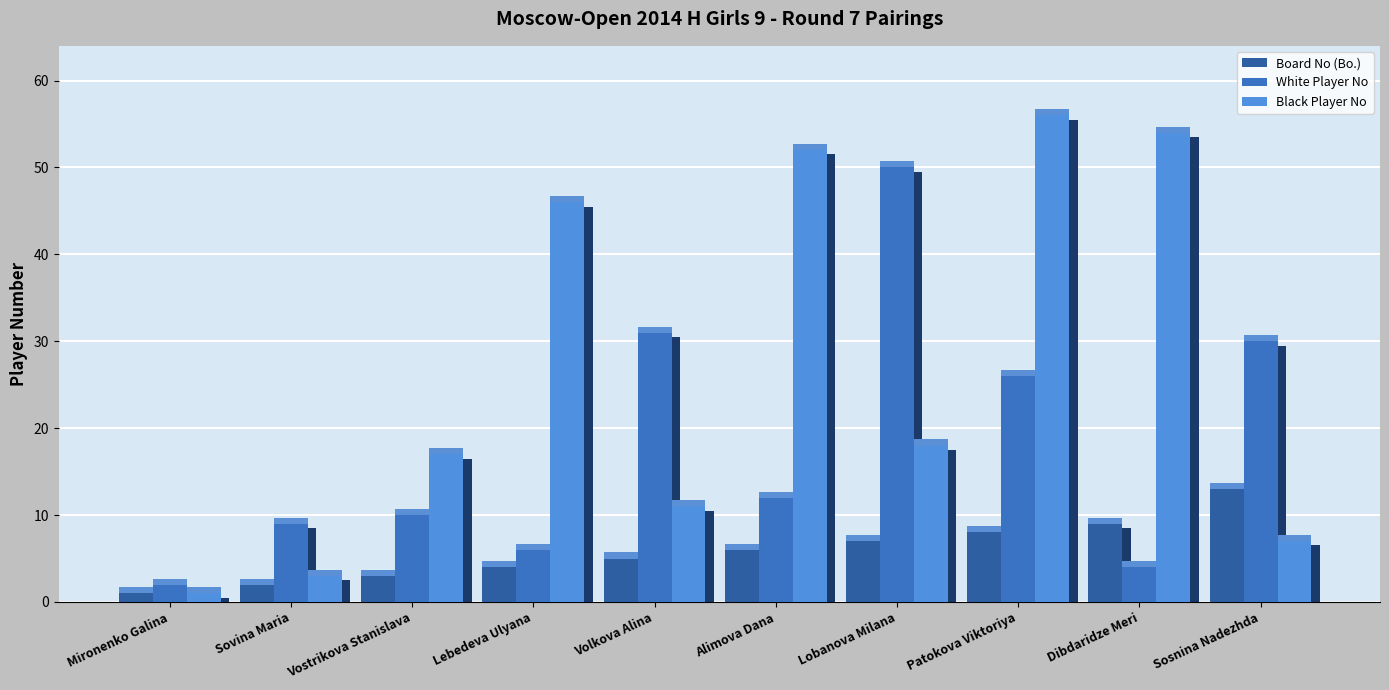

Which series has the largest total across all categories?

Black Player No